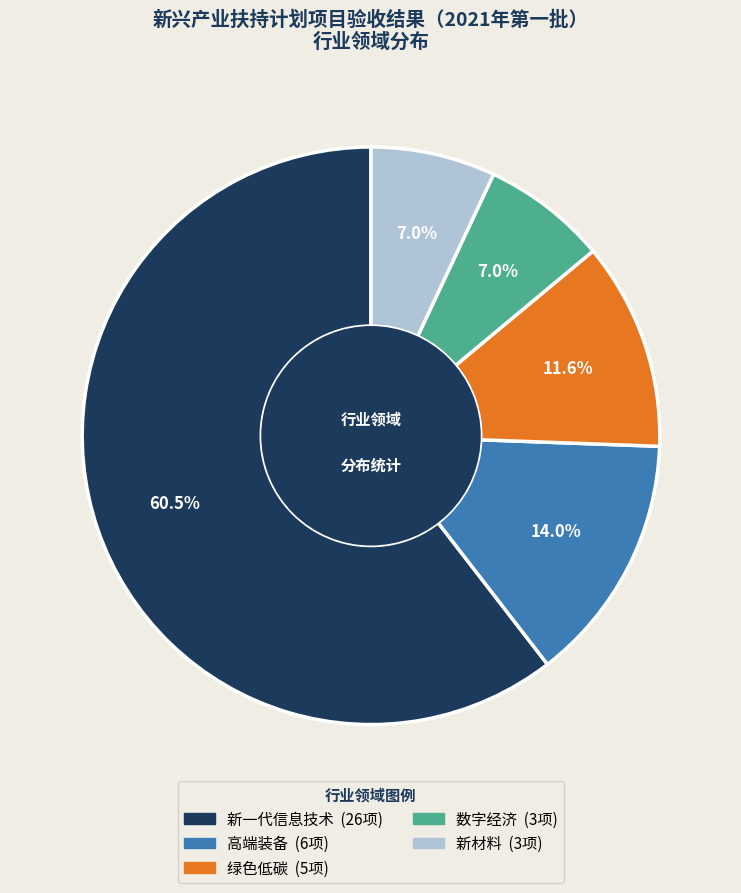

What percentage is NOT represented by 绿色低碳?

88.4%